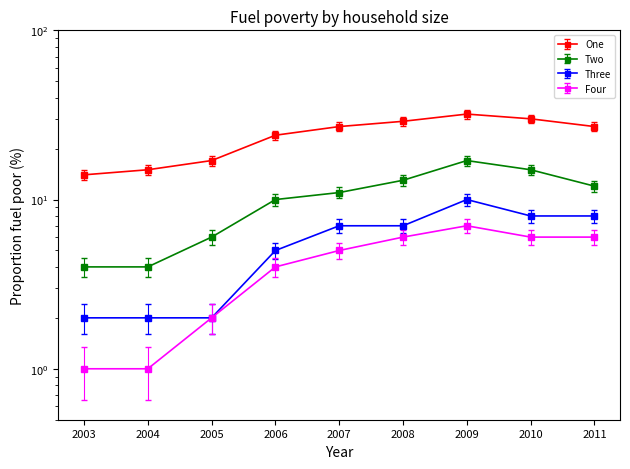

Reading left to right, what are all the values shown in this chart?

One: 14.0	15.0	17.0	24.0	27.0	29.0	32.0	30.0	27.0
Two: 3.5	3.5	5.4	9.2	10.2	12.1	15.8	13.9	11.1
Three: 1.6	1.6	1.6	4.5	6.3	6.3	9.2	7.3	7.3
Four: 1.0	1.0	2.0	4.0	5.0	6.0	7.0	6.0	6.0